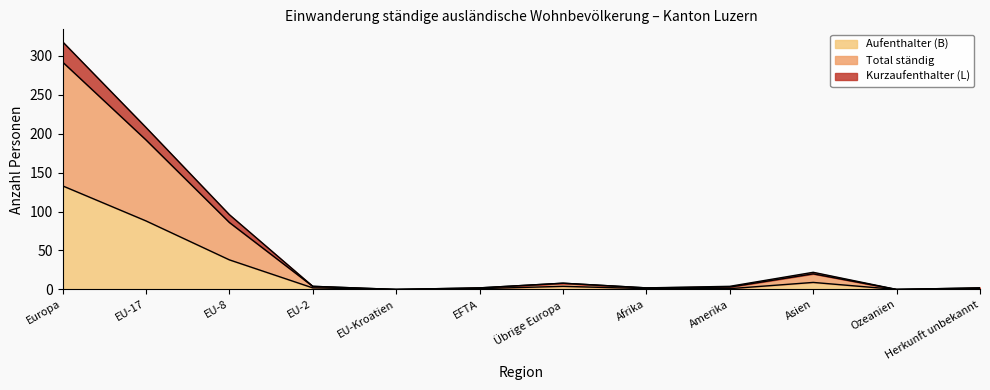

Which series has the largest range (max minus min)?

Total